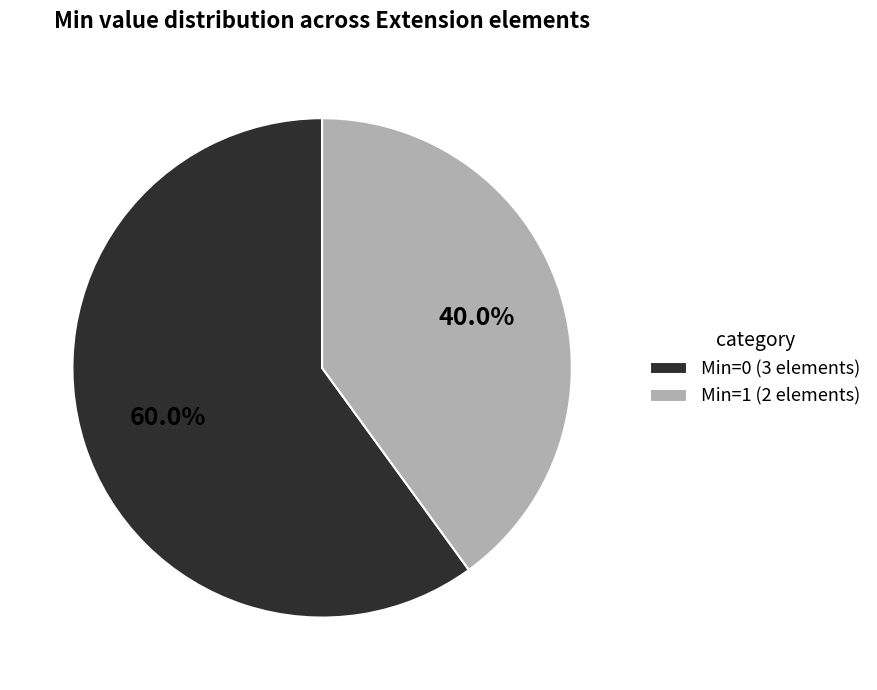

What is the smallest slice in the pie chart?

Min=1 (2 elements)